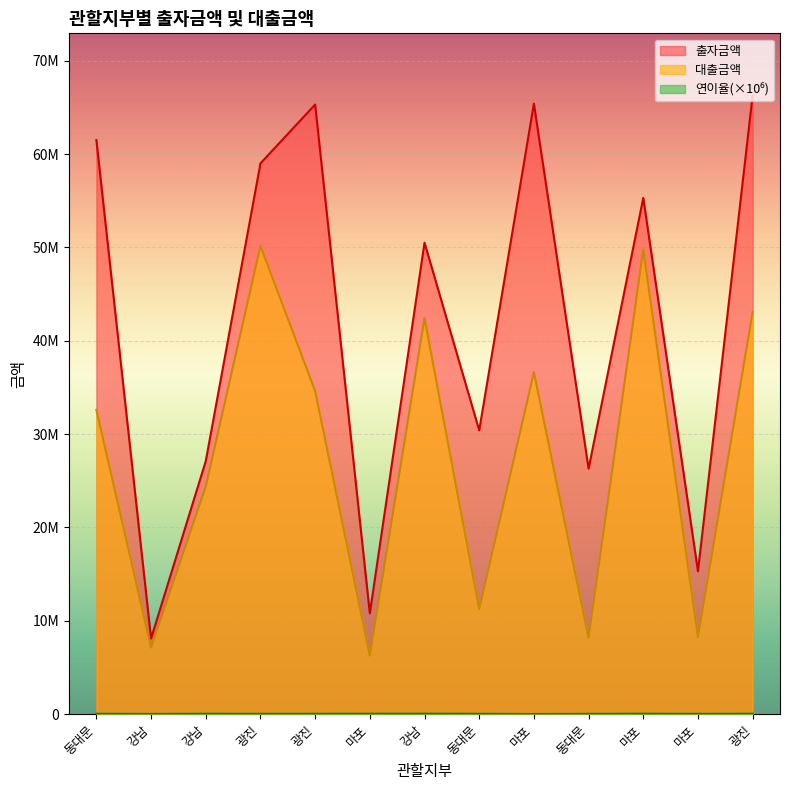

Read the 연이율 value at 광진, to the nearest 10.

36000